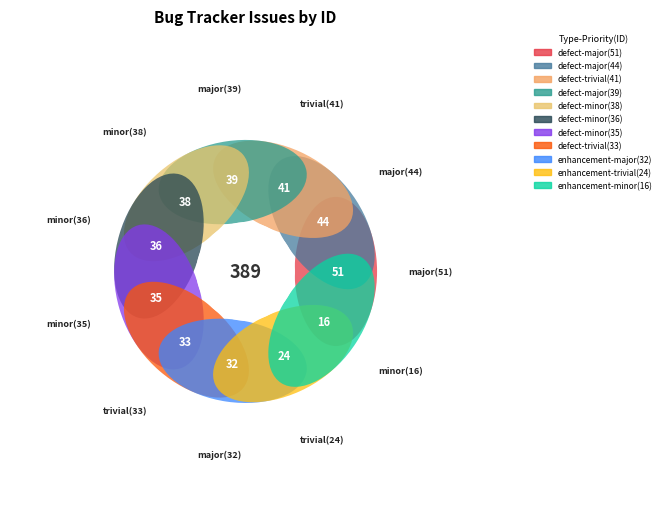

To the nearest percent, what percentage of the pie is minor(16)?

4%